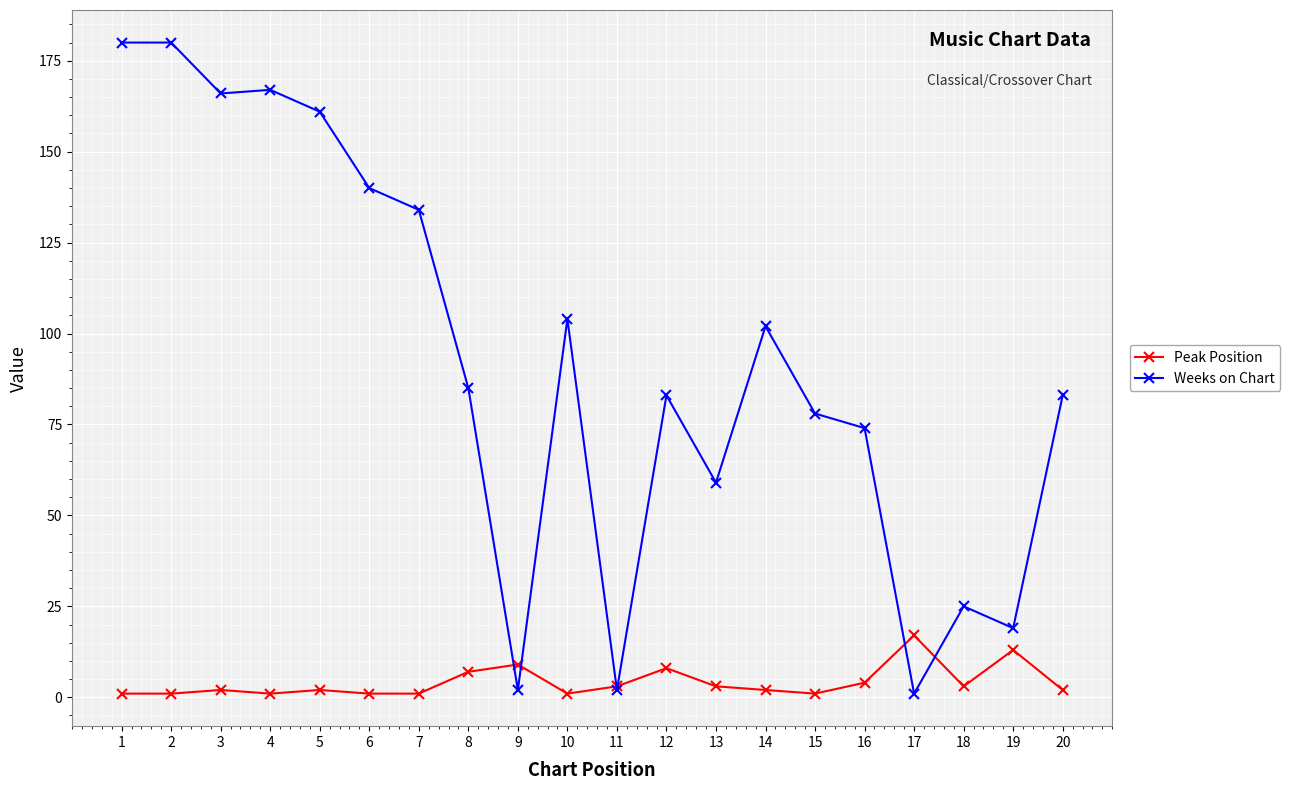

True or false: Weeks on Chart has more than 1 points higher than both neighbors.

True